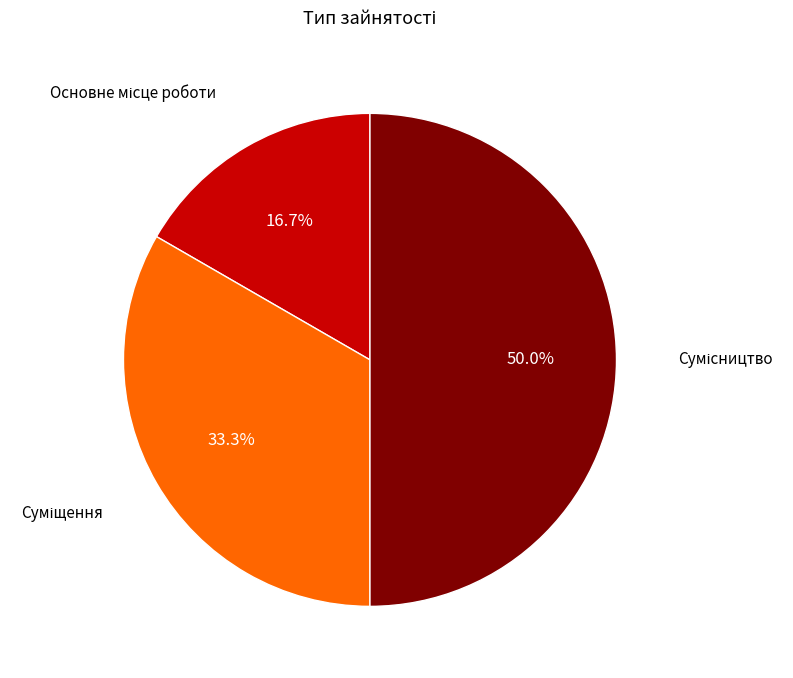

Which category has the smallest portion of the pie?

Основне місце роботи